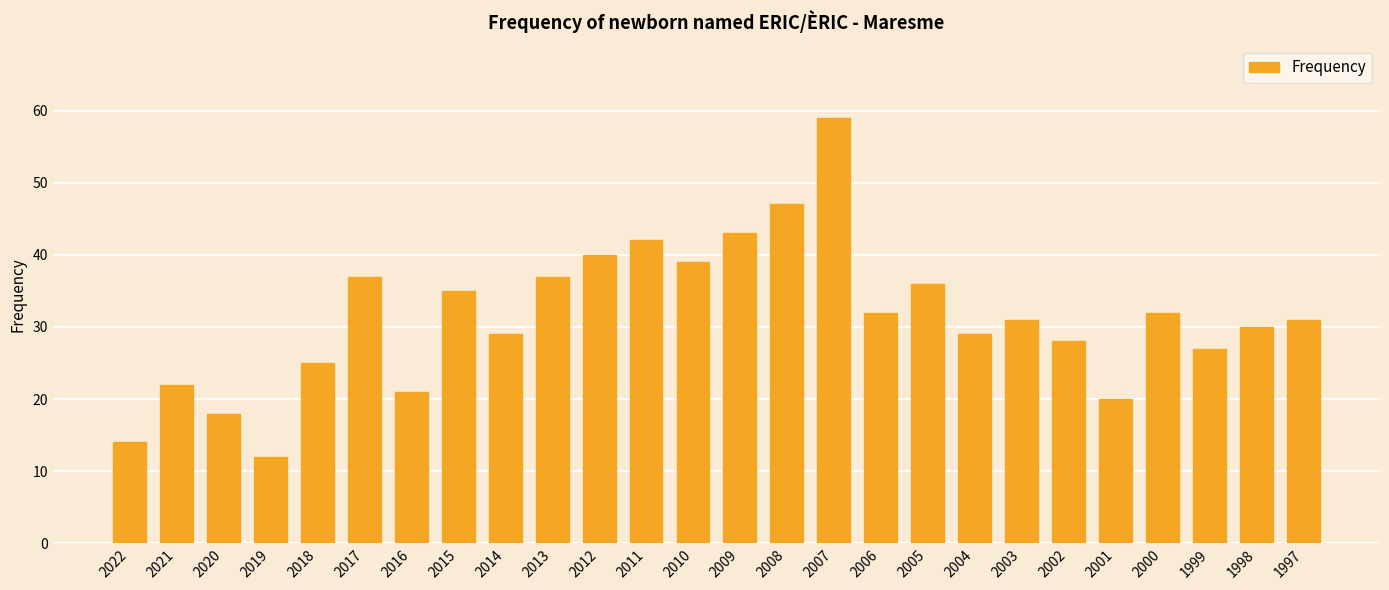

Which category has the lowest value across all series?

2019